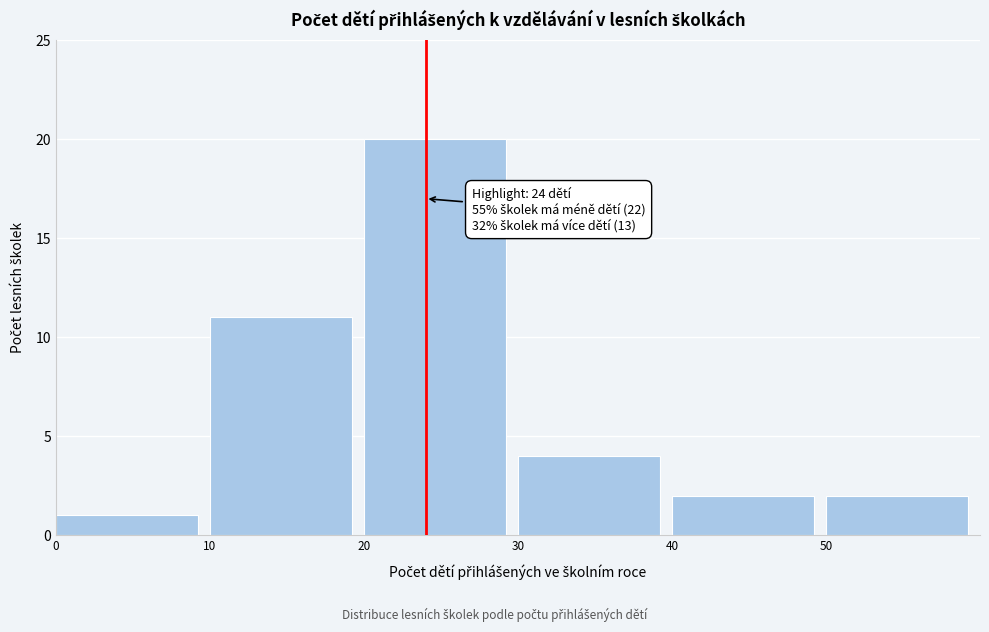

Which range on the x-axis has the tallest bar?

20 to 30